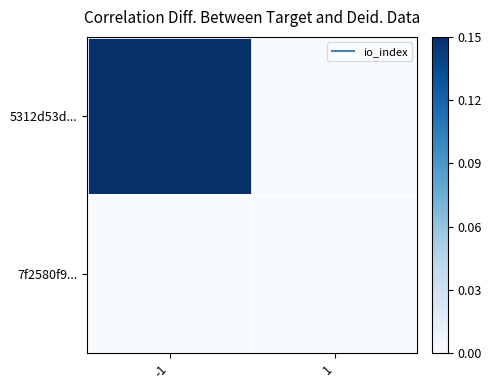

Which category has the lowest value across all series?

1